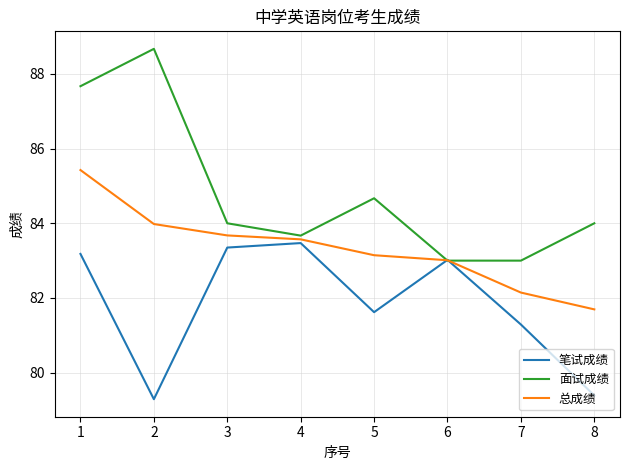

List the labels in order of 总成绩 value, largest first.

1, 2, 3, 4, 5, 6, 7, 8